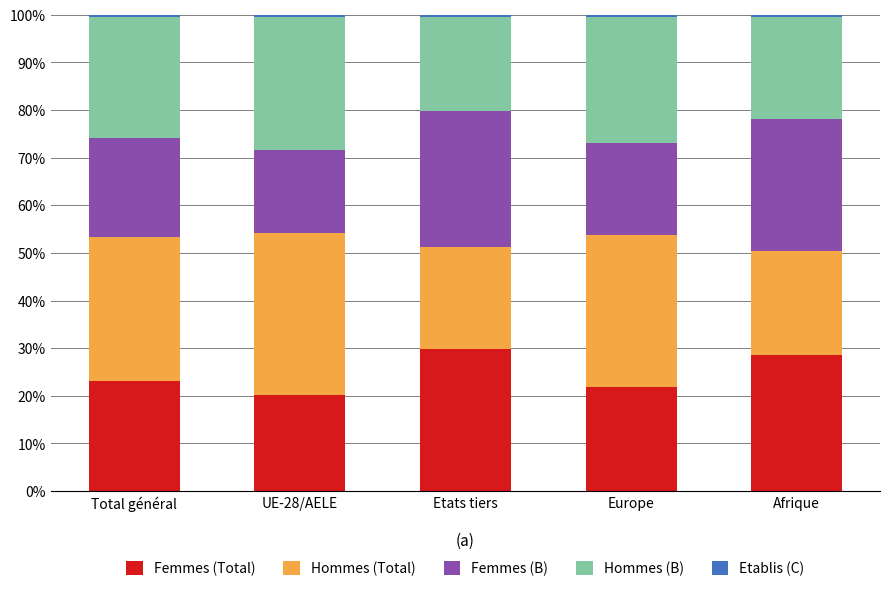

What is the maximum value for Femmes (Total)?

29.8